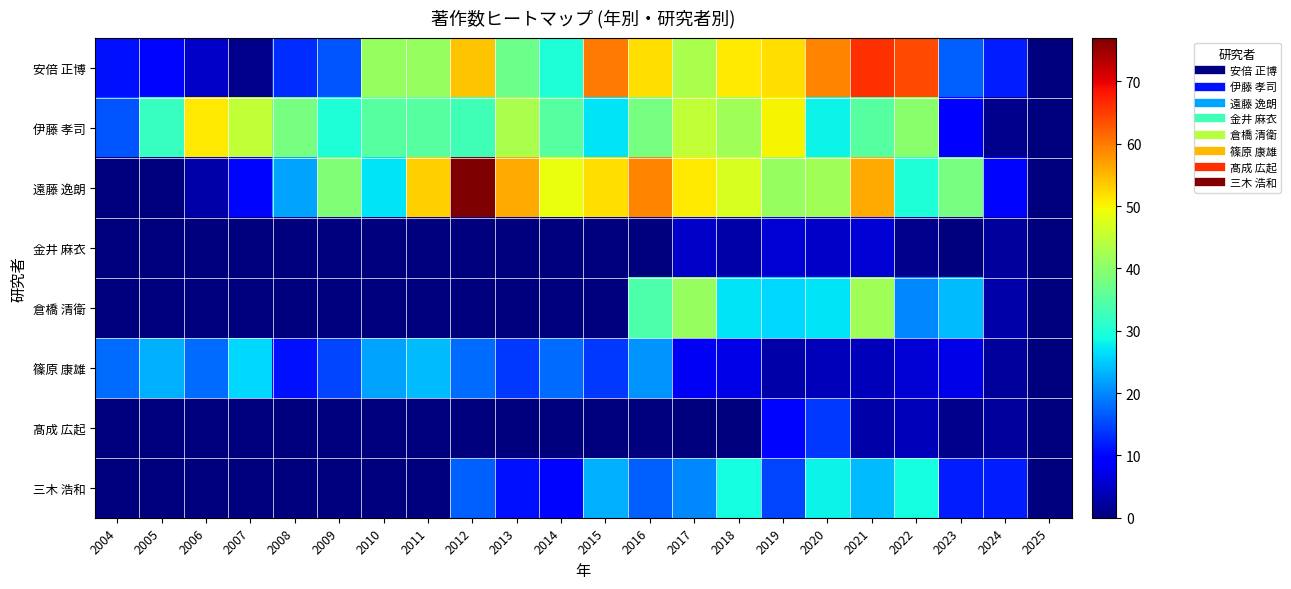

At 2005, list the series in order from smallest to largest.

遠藤 逸朗, 金井 麻衣, 倉橋 清衛, 髙成 広起, 三木 浩和, 安倍 正博, 篠原 康雄, 伊藤 孝司